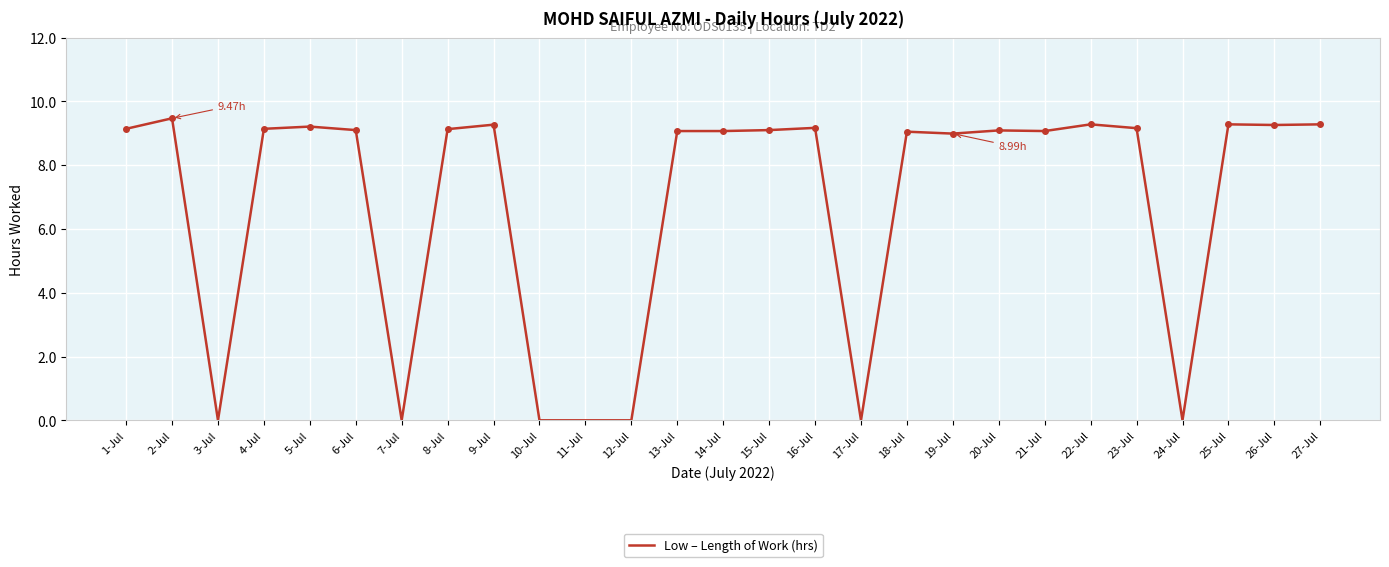

What is the change in value from 9-Jul to 19-Jul?

-0.3